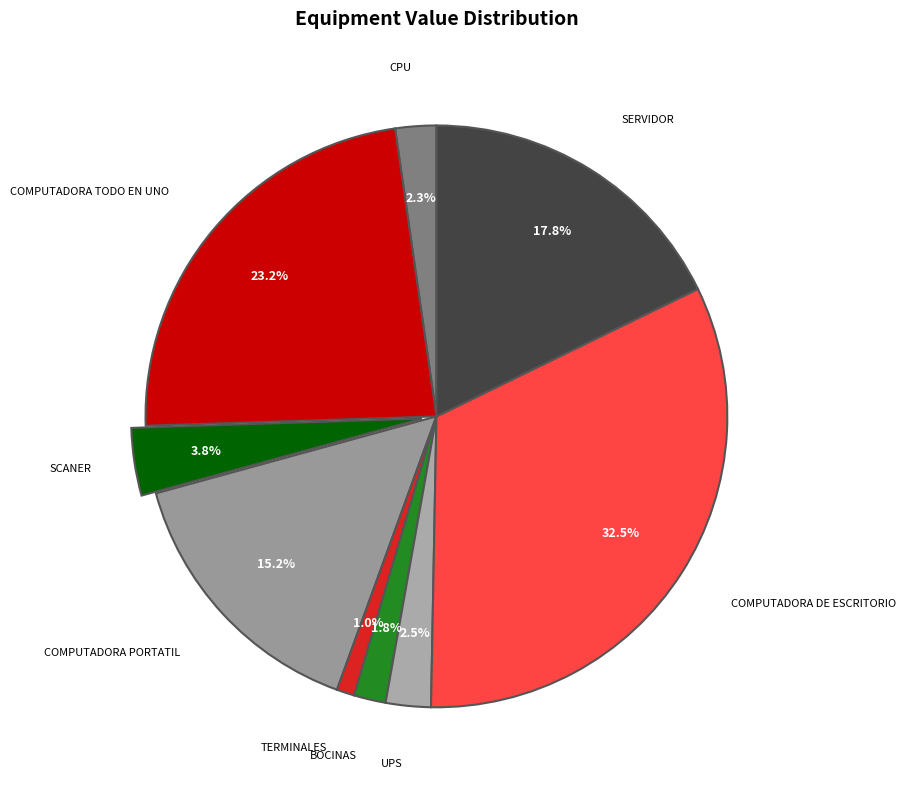

How many slices are in this pie chart?

9